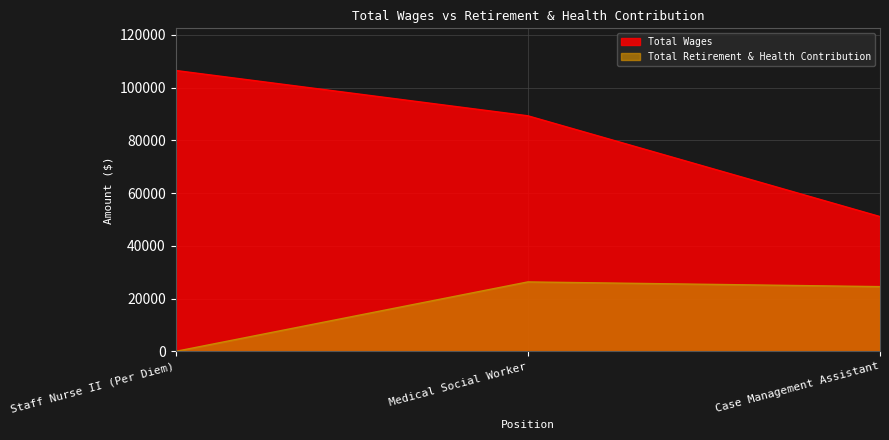

Which series changed the most between Staff Nurse II (Per Diem) and Medical Social Worker?

Total Retirement & Health Contribution